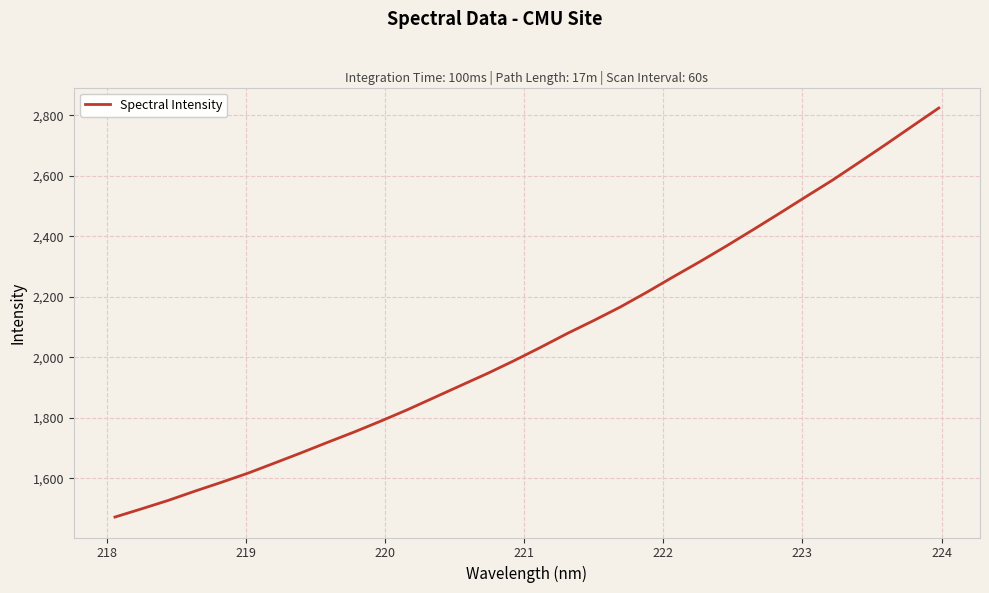

What is the minimum value shown in the chart?

1471.6